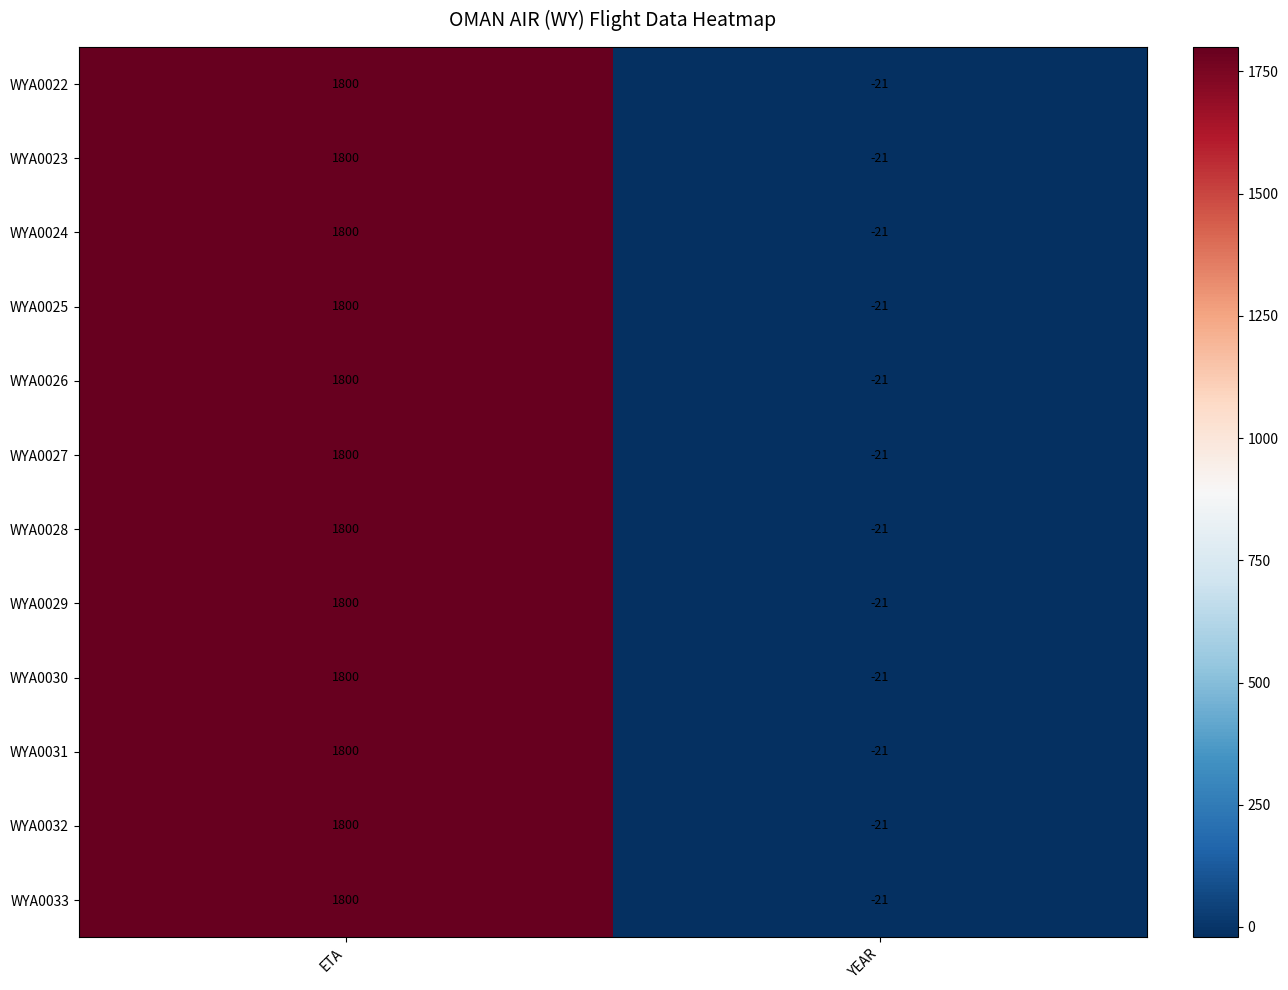

What is the minimum value shown in the chart?

-21